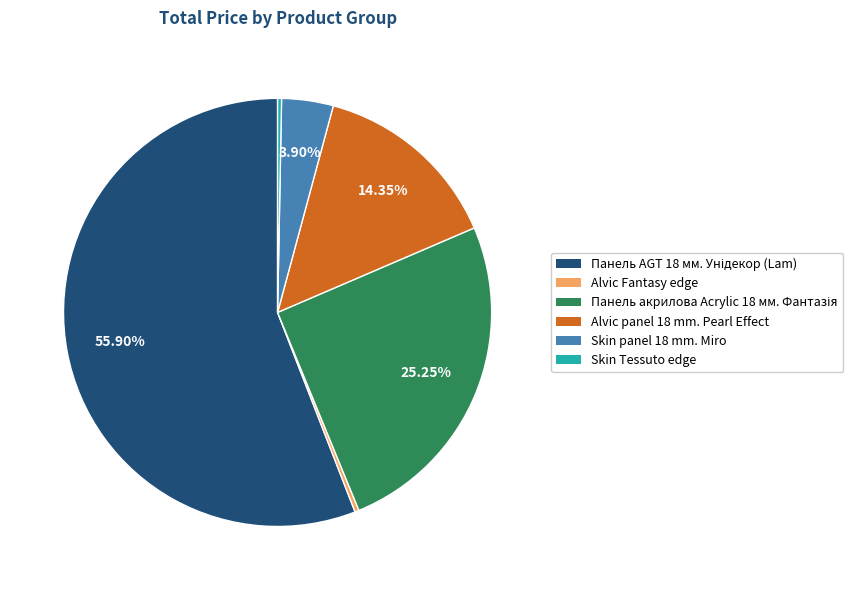

Is there any slice that represents more than half of the pie?

Yes